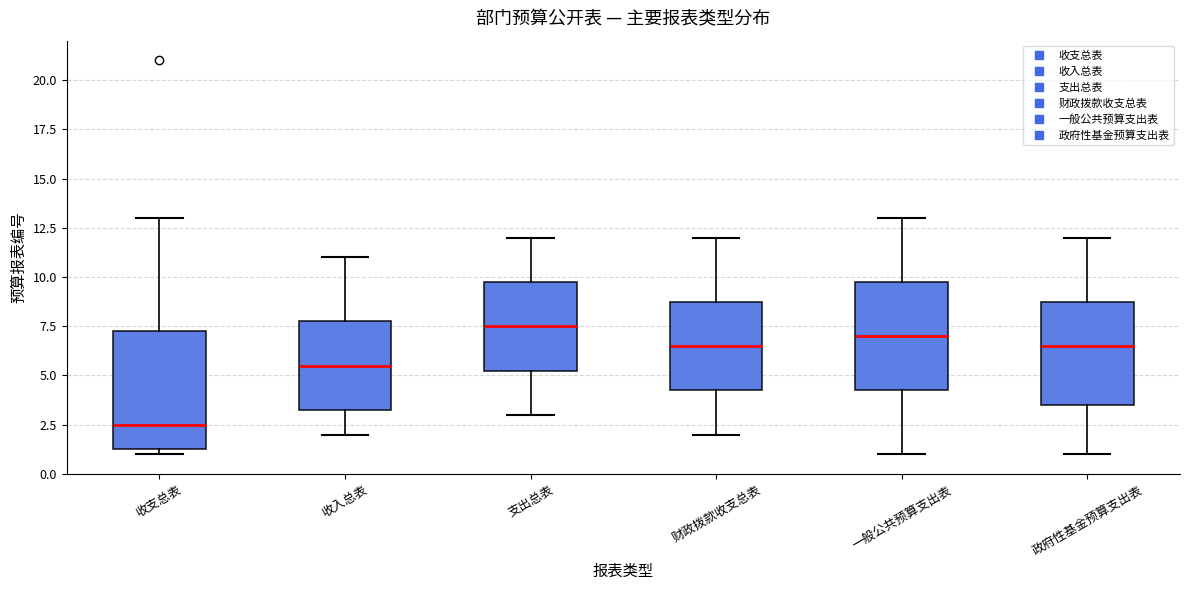

Where is the upper edge of the box for 一般公共预算支出表 on the y-axis? The values are not printed on the chart, so give them approximately, as read against the axis.

10.0